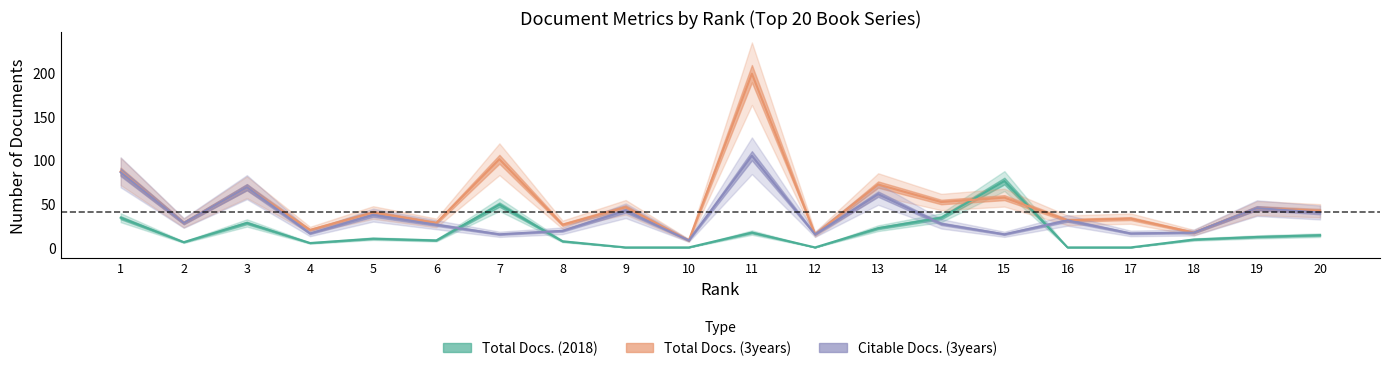

List the labels in order of Total Docs. (3years) value, largest first.

11, 7, 1, 13, 3, 15, 14, 9, 19, 20, 5, 17, 16, 2, 6, 8, 4, 18, 12, 10